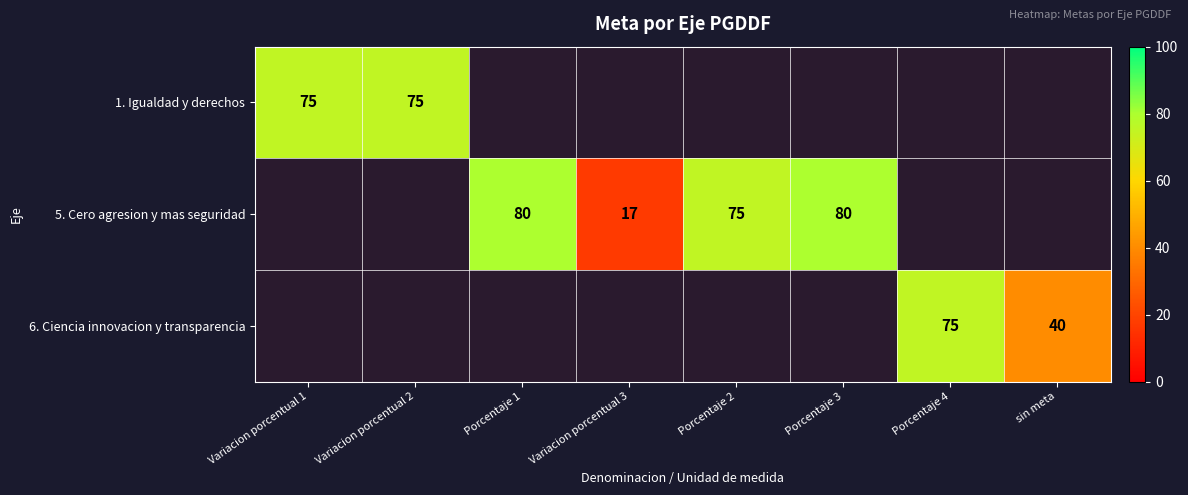

How many categories are shown in the chart?

8